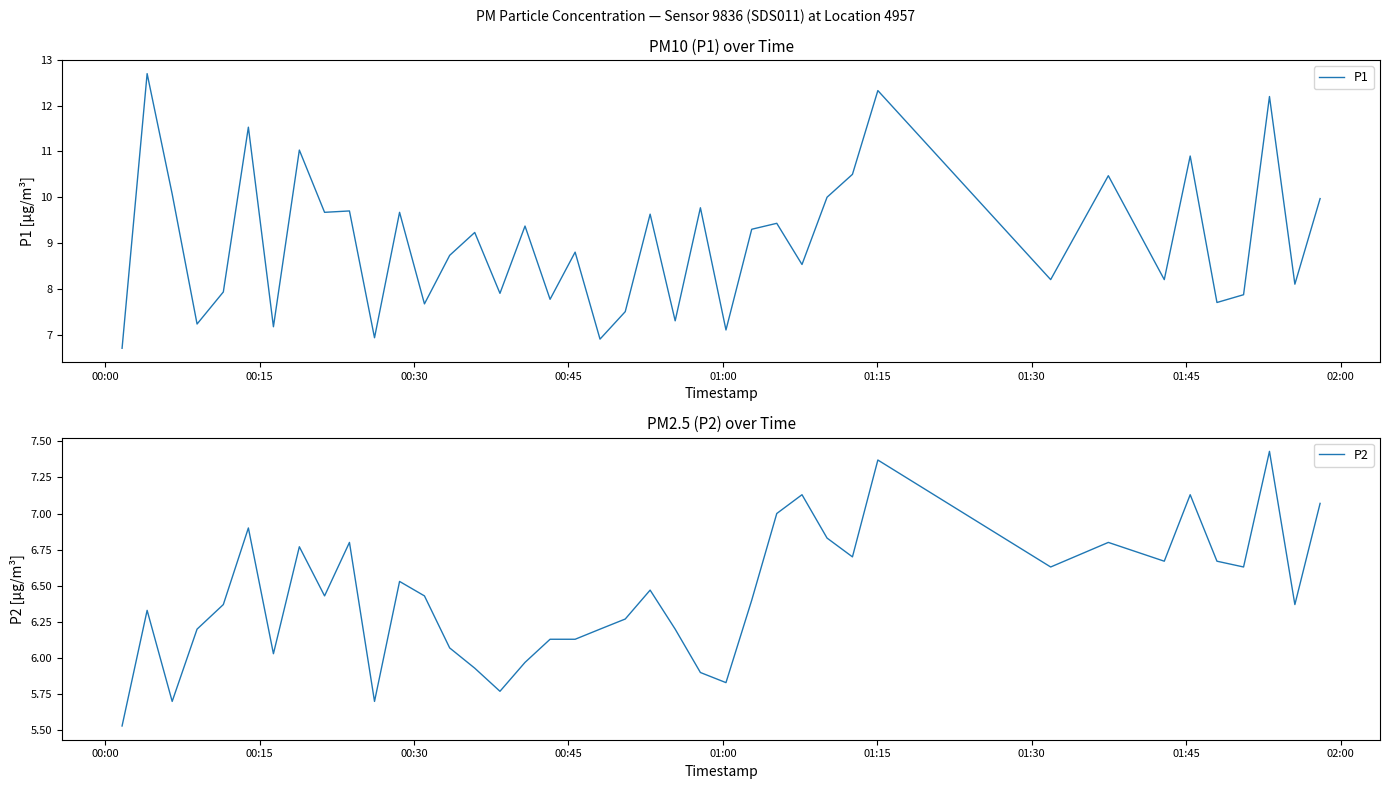

What is the greatest value displayed?

12.7